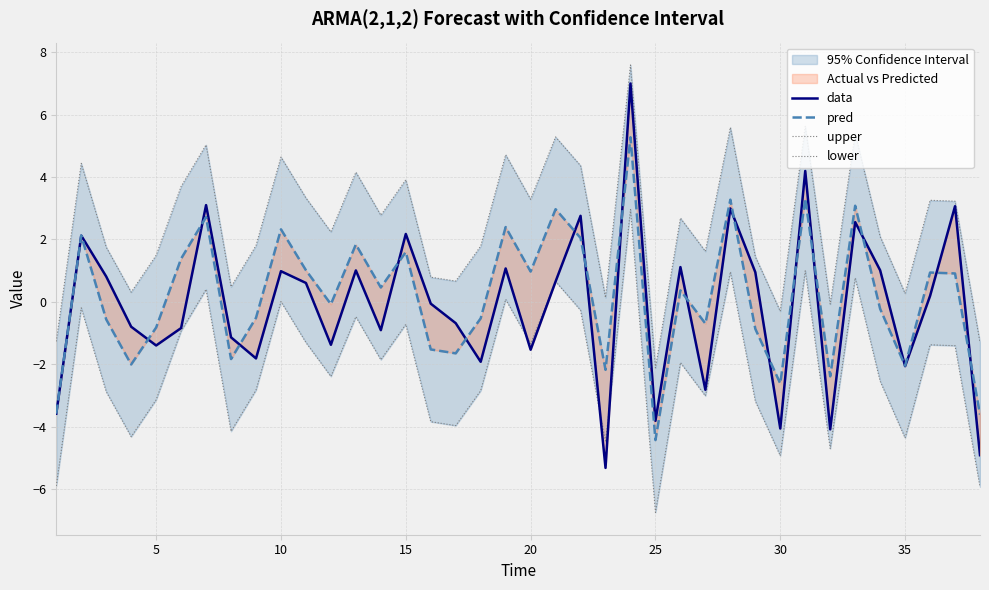

The upper series shows -0.0 at 31. True or false?

False